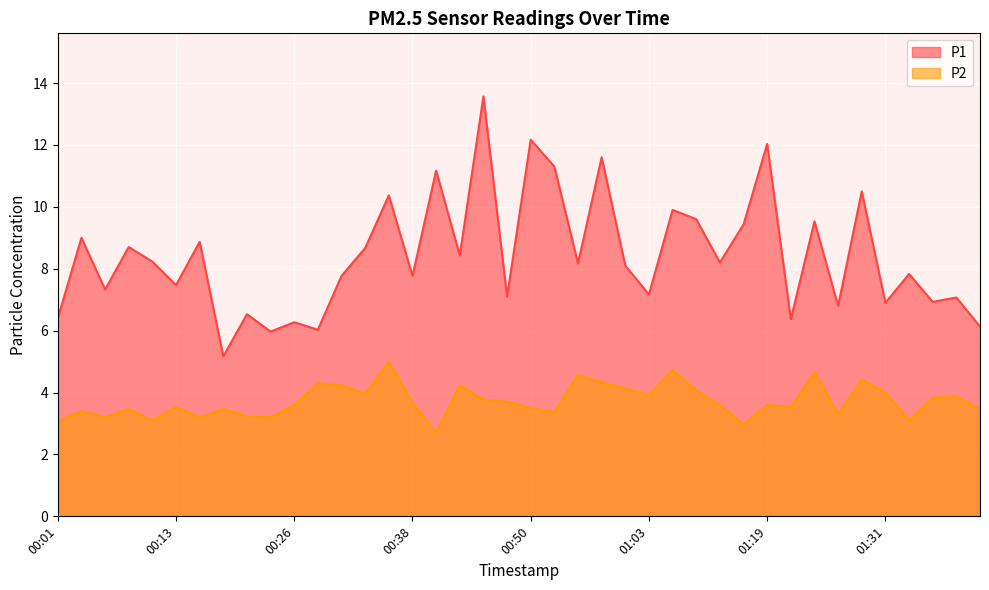

Which has a higher value, 00:05 or 00:55?

00:55